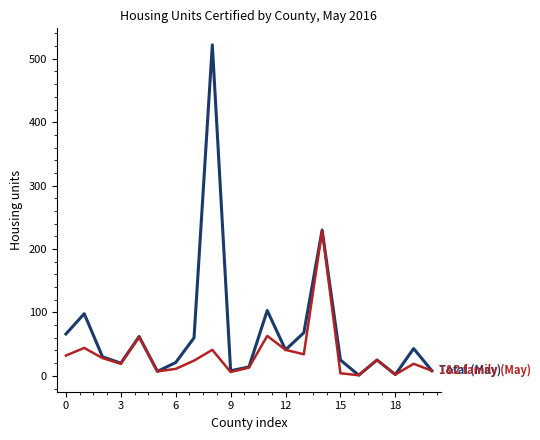

What is the maximum value shown in the chart?

522